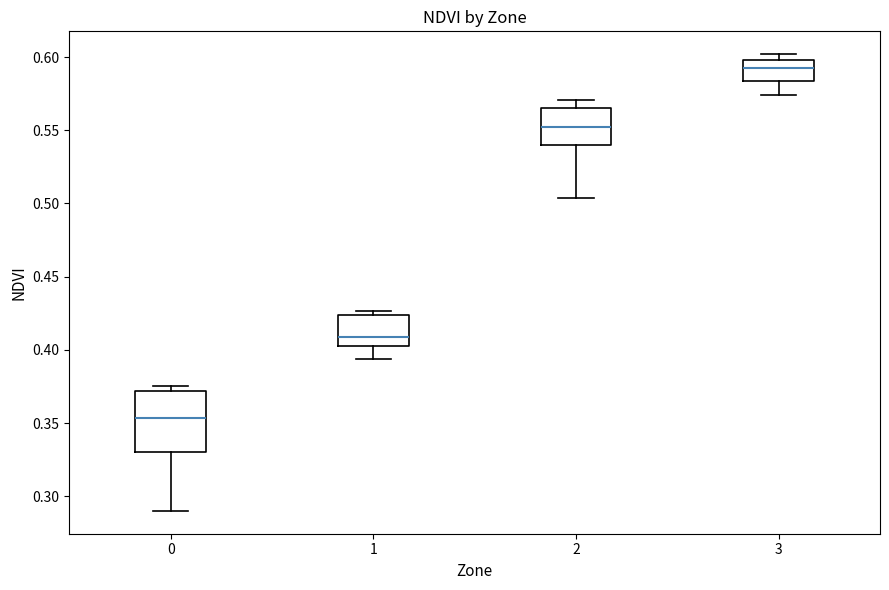

Where does the lower whisker of the box at x = 2 end on the y-axis? The values are not printed on the chart, so give them approximately, as read against the axis.

0.505